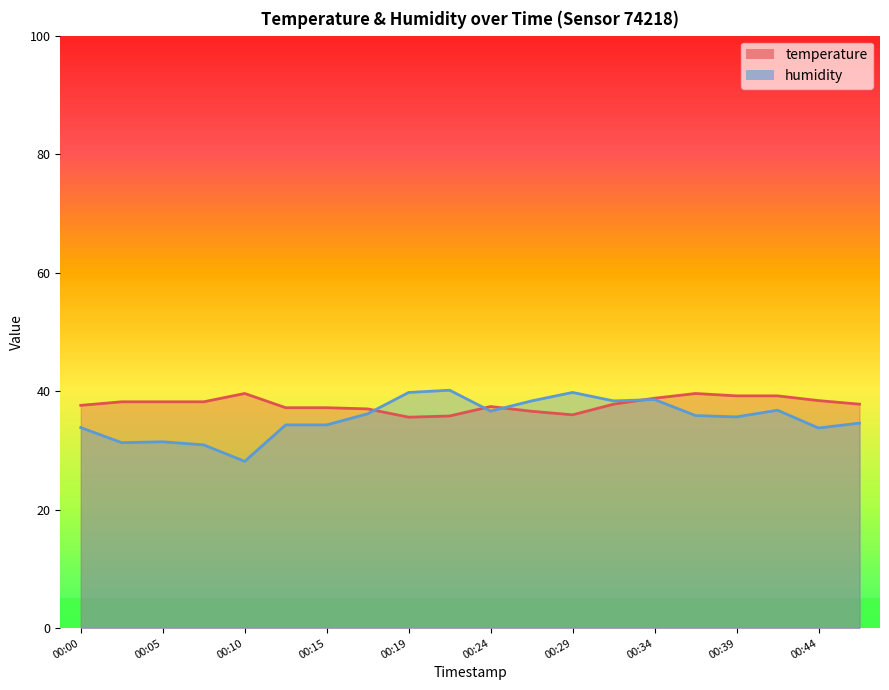

What is the difference between the temperature values at 00:12 and 00:19?

1.6